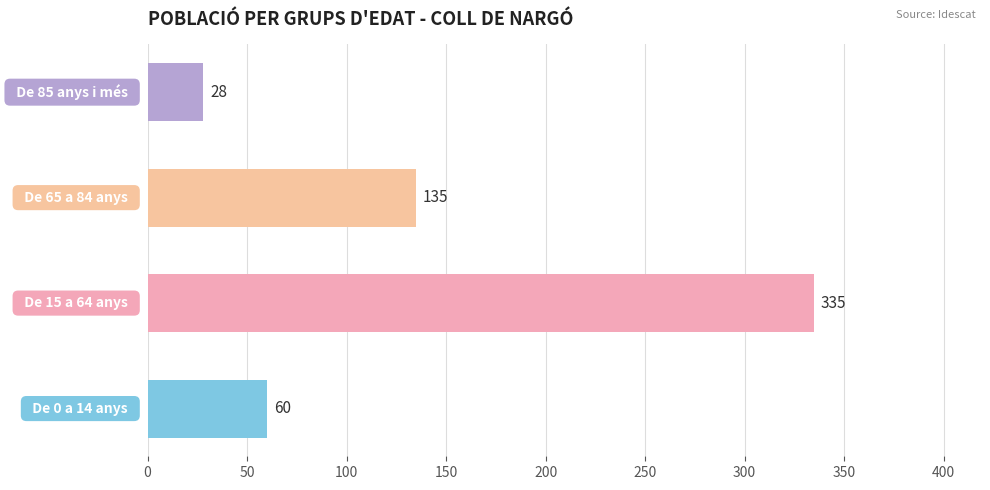

How many values are between 60 and 335?

3